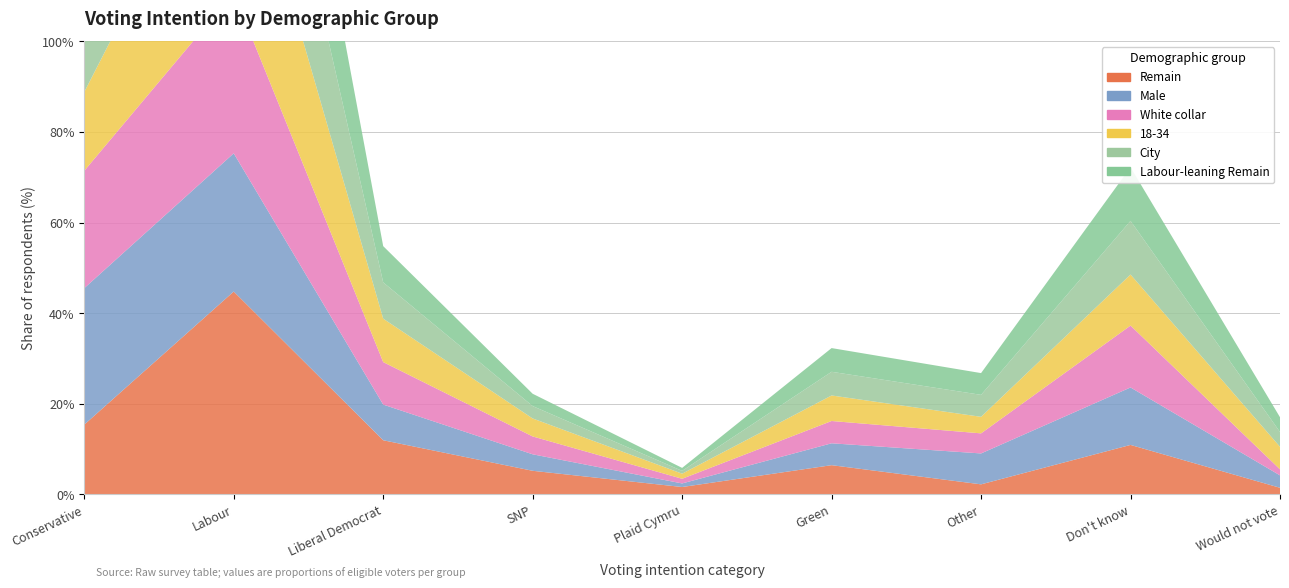

Reading left to right, what are all the values shown in this chart?

Remain: Conservative=0.2	Labour=0.4	Liberal Democrat=0.1	SNP=0.1	Plaid Cymru=0.0	Green=0.1	Other=0.0	Don't know=0.1	Would not vote=0.0
Male: Conservative=0.3	Labour=0.3	Liberal Democrat=0.1	SNP=0.0	Plaid Cymru=0.0	Green=0.0	Other=0.1	Don't know=0.1	Would not vote=0.0
White collar: Conservative=0.3	Labour=0.4	Liberal Democrat=0.1	SNP=0.0	Plaid Cymru=0.0	Green=0.0	Other=0.0	Don't know=0.1	Would not vote=0.0
18-34: Conservative=0.2	Labour=0.4	Liberal Democrat=0.1	SNP=0.0	Plaid Cymru=0.0	Green=0.1	Other=0.0	Don't know=0.1	Would not vote=0.0
City: Conservative=0.2	Labour=0.4	Liberal Democrat=0.1	SNP=0.0	Plaid Cymru=0.0	Green=0.1	Other=0.0	Don't know=0.1	Would not vote=0.0
Labour-leaning Remain: Conservative=0.2	Labour=0.4	Liberal Democrat=0.1	SNP=0.0	Plaid Cymru=0.0	Green=0.1	Other=0.0	Don't know=0.1	Would not vote=0.0